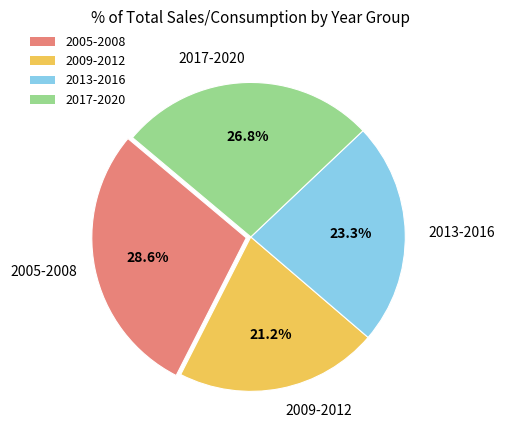

How many segments does this pie chart have?

4